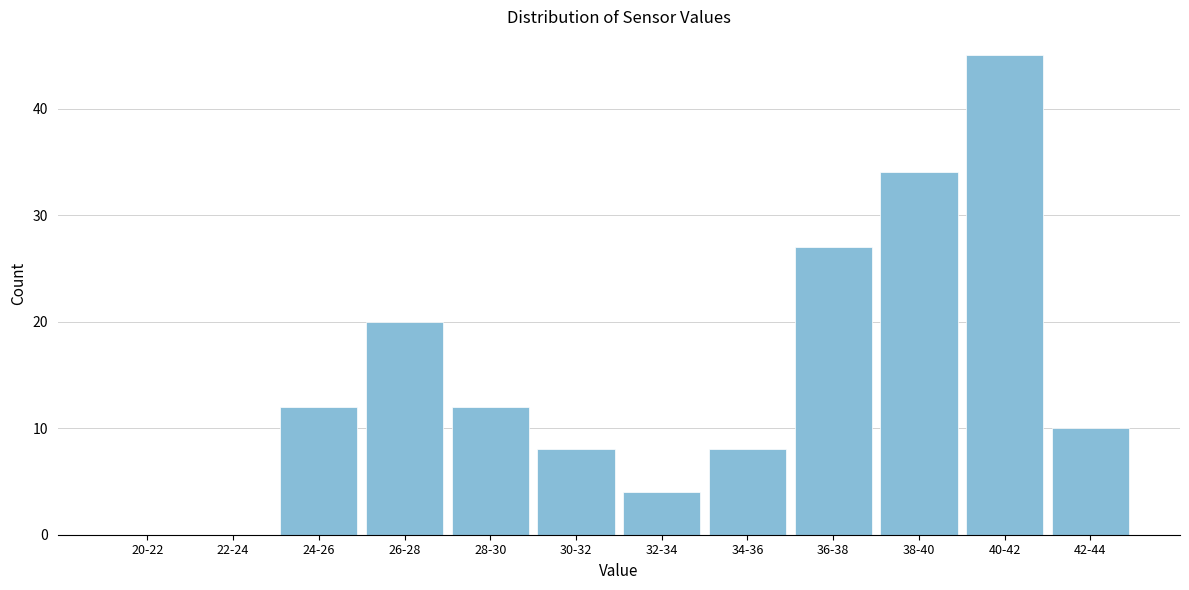

Reading right to left, extract all data points from this chart.

42-44=10	40-42=45	38-40=34	36-38=27	34-36=8	32-34=4	30-32=8	28-30=12	26-28=20	24-26=12	22-24=0	20-22=0